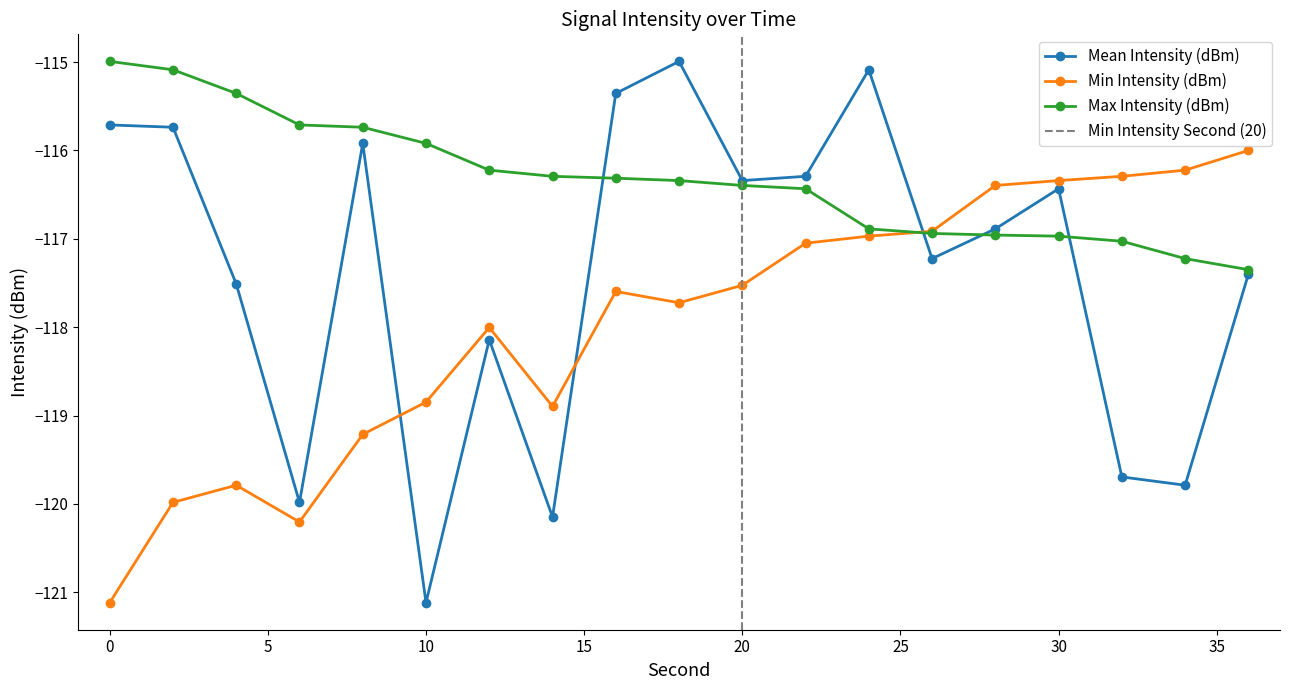

At how many categories does at least one series exceed -119?

19